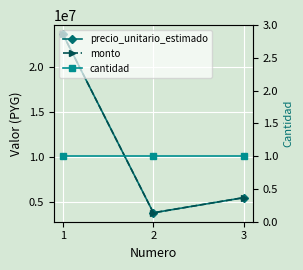

The precio_unitario_estimado series shows 3142402 at 3. True or false?

False